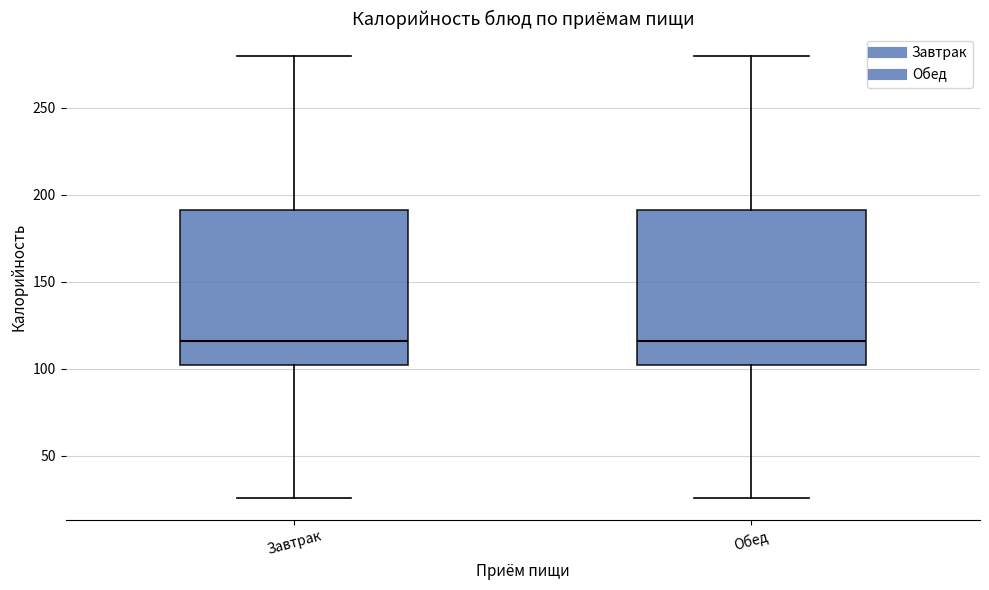

Where does the upper whisker of the box for Завтрак end on the y-axis? The values are not printed on the chart, so give them approximately, as read against the axis.

280